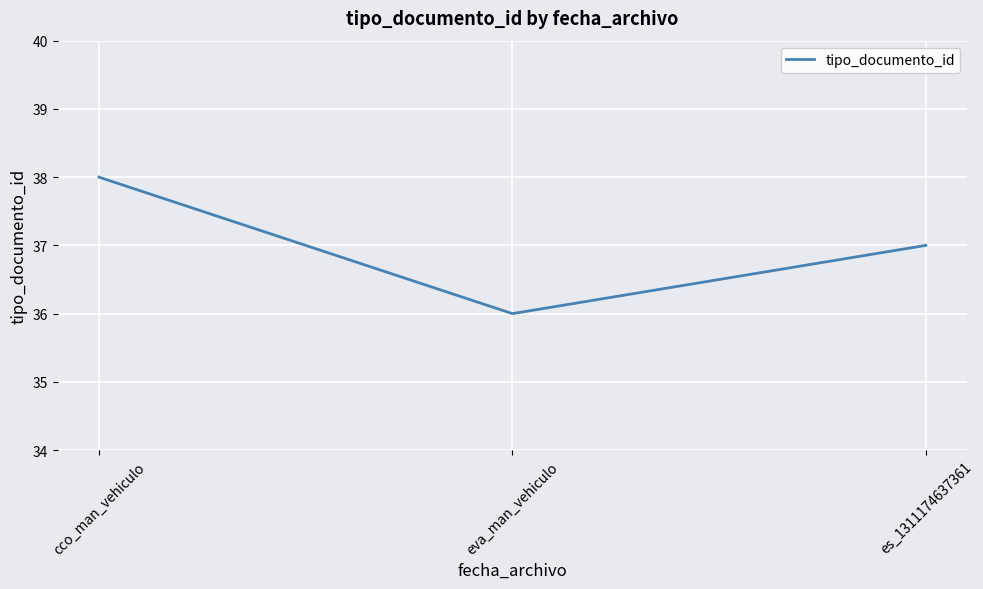

Reading left to right, list all the values displayed in this chart.

cco_man_vehiculo=38	eva_man_vehiculo=36	es_1311174637361=37